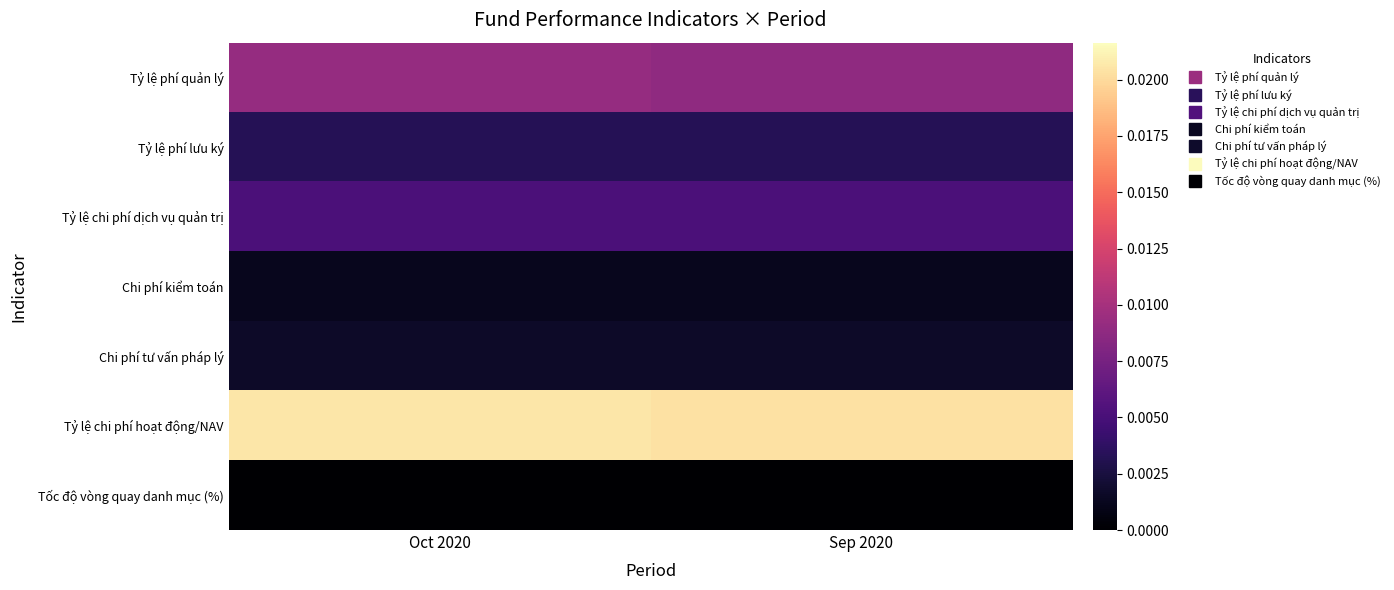

Which series has the widest spread of values?

Tỷ lệ chi phí hoạt động/NAV